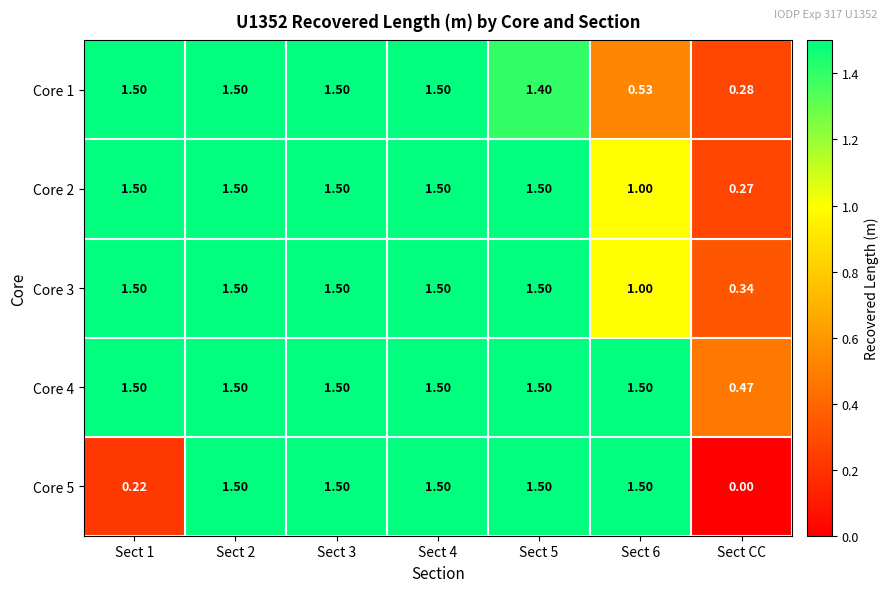

Which category has the lowest value in the Core 4 series?

Sect CC